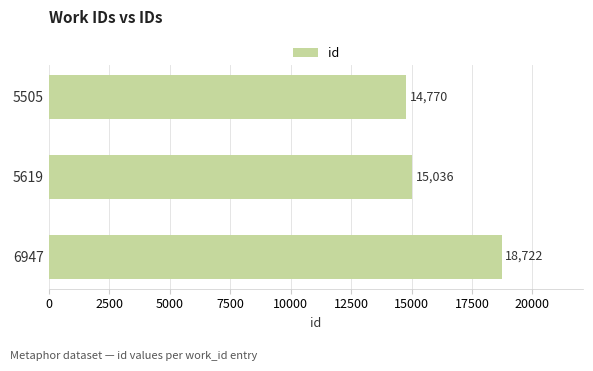

How many distinct data groups are displayed?

1